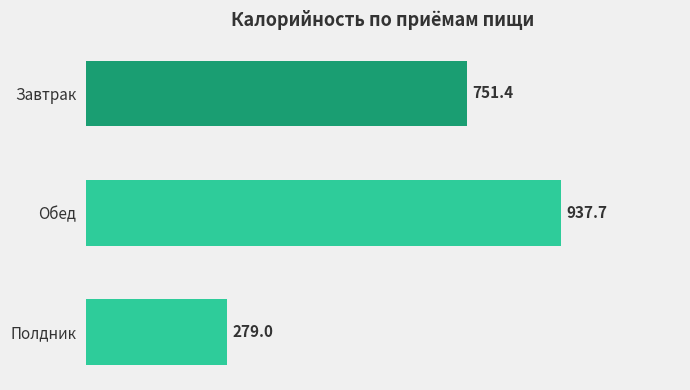

The value at Полдник is 279.0. True or false?

True